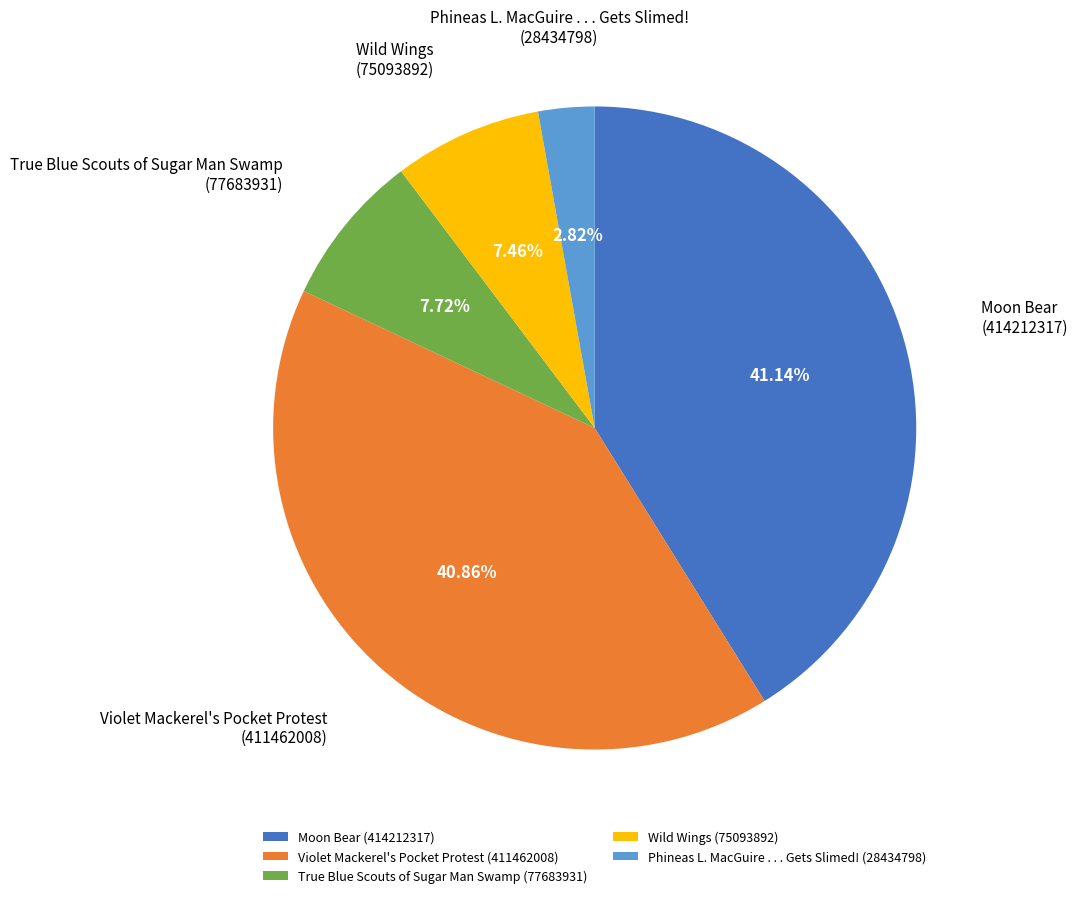

What is the ratio of the value at Moon Bear to the value at Phineas L. MacGuire . . . Gets Slimed!?

14.6